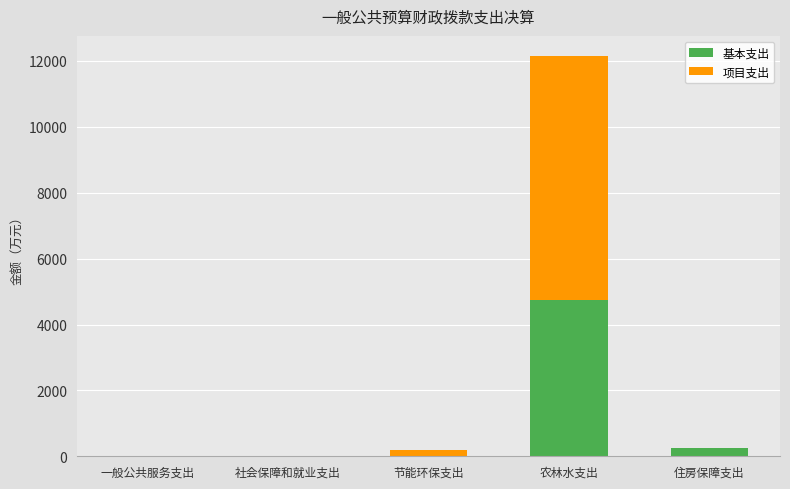

Are the bars grouped side by side (vs. stacked)?

No